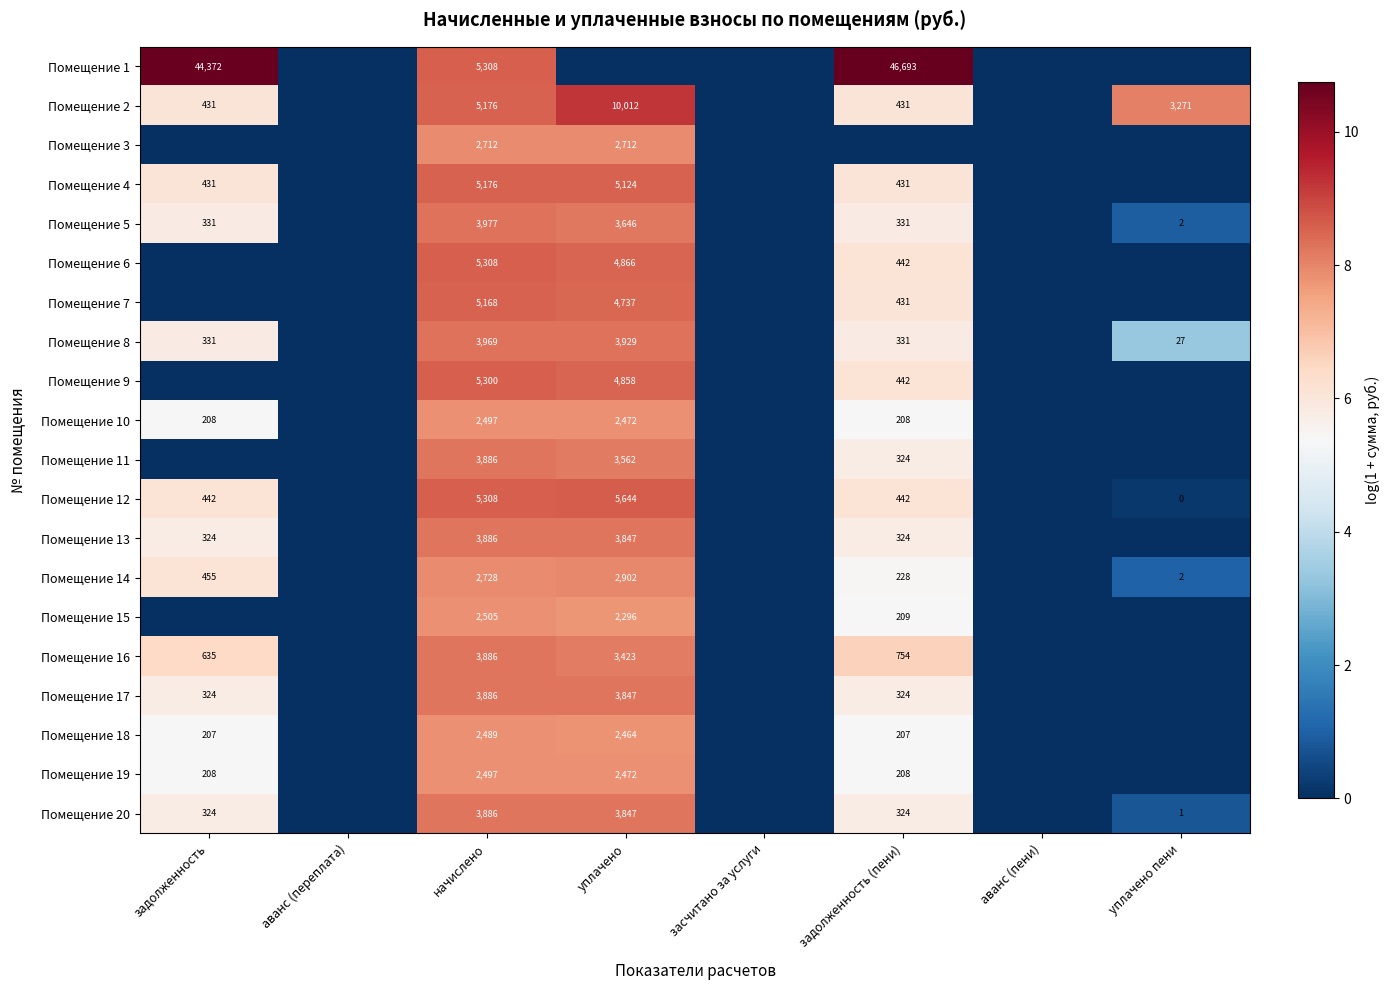

How many data points does each series have?

8